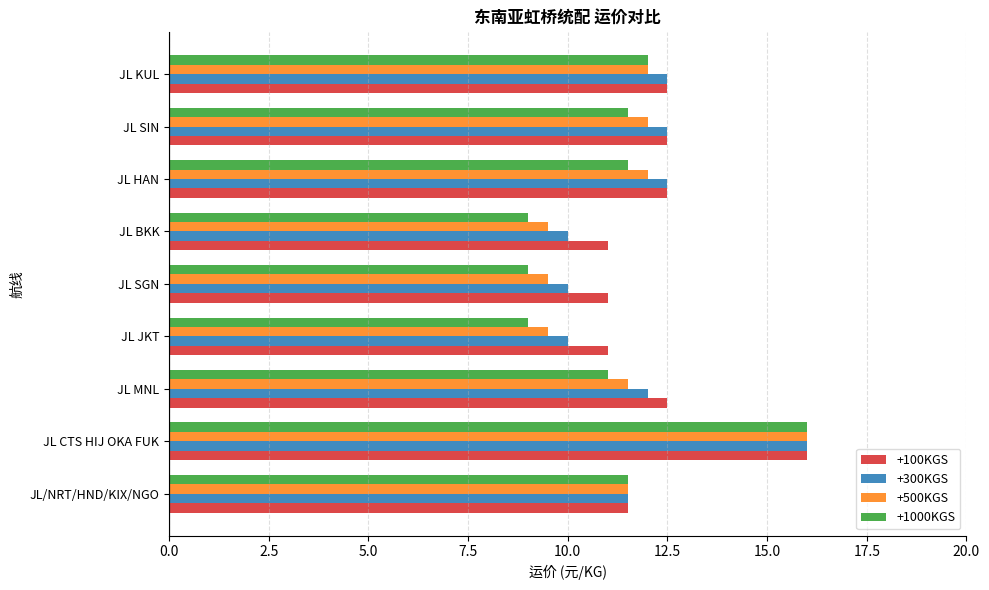

The +500KGS series shows 3.2 at JL HAN. True or false?

False